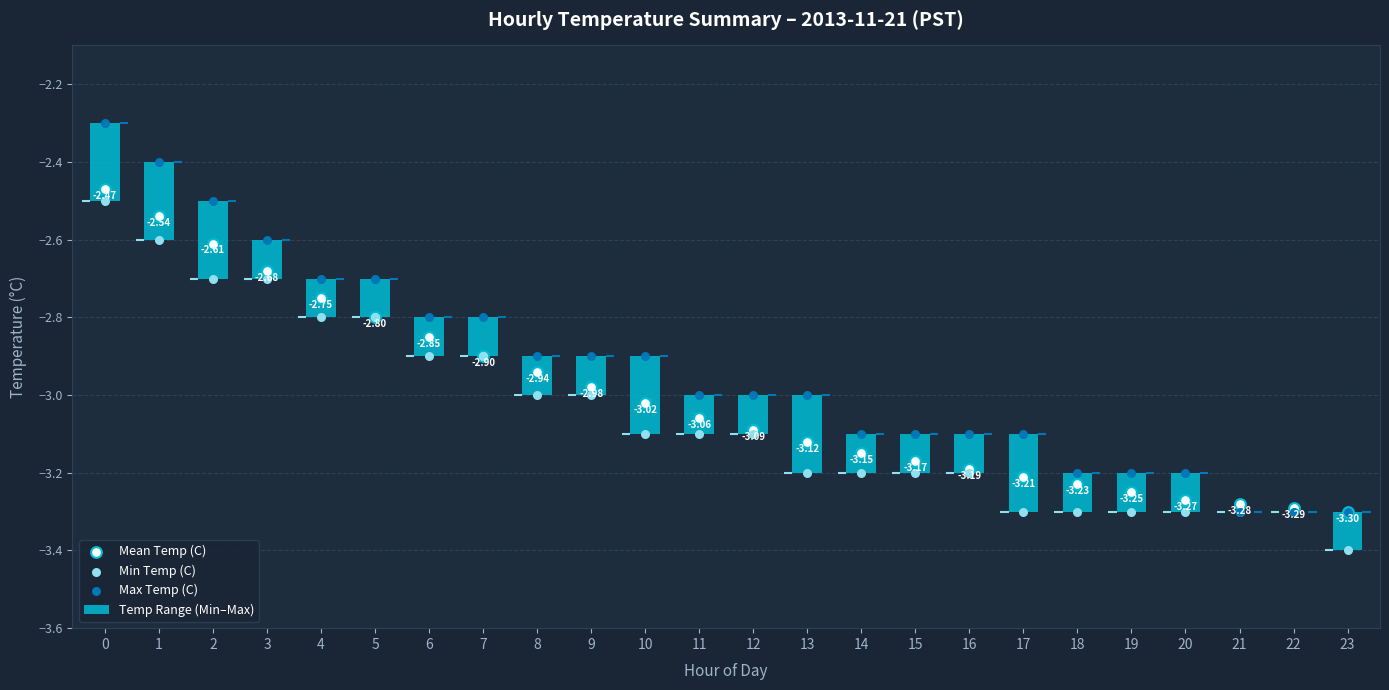

Which series reaches the minimum Y coordinate?

Min Temp (C)